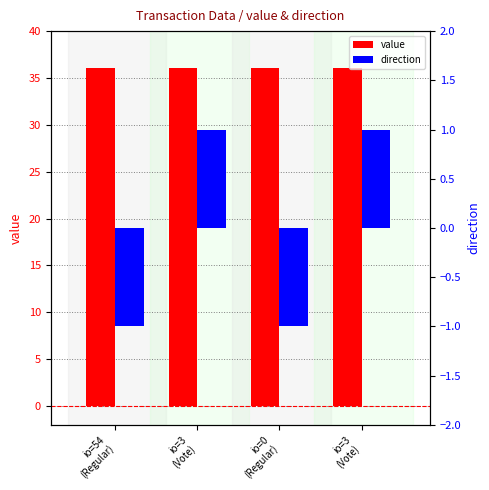

The value of direction at io=54
(Regular) is -1.0. True or false?

True